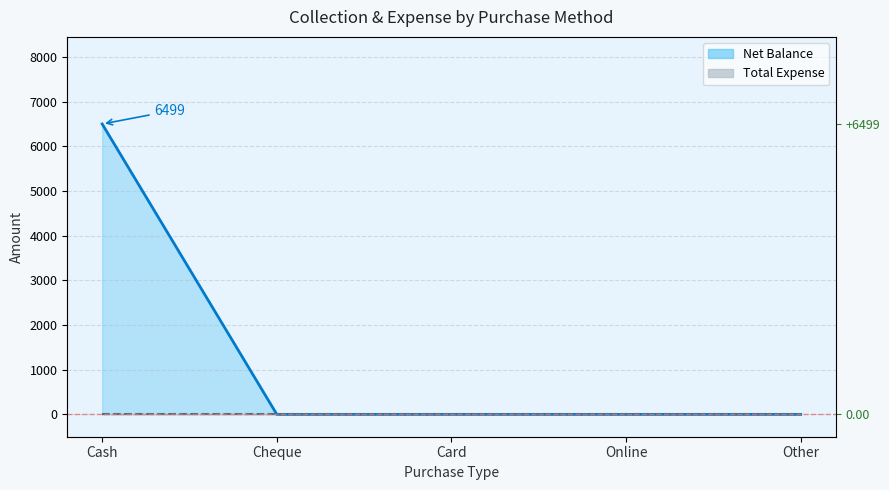

What is the greatest value displayed?

6499